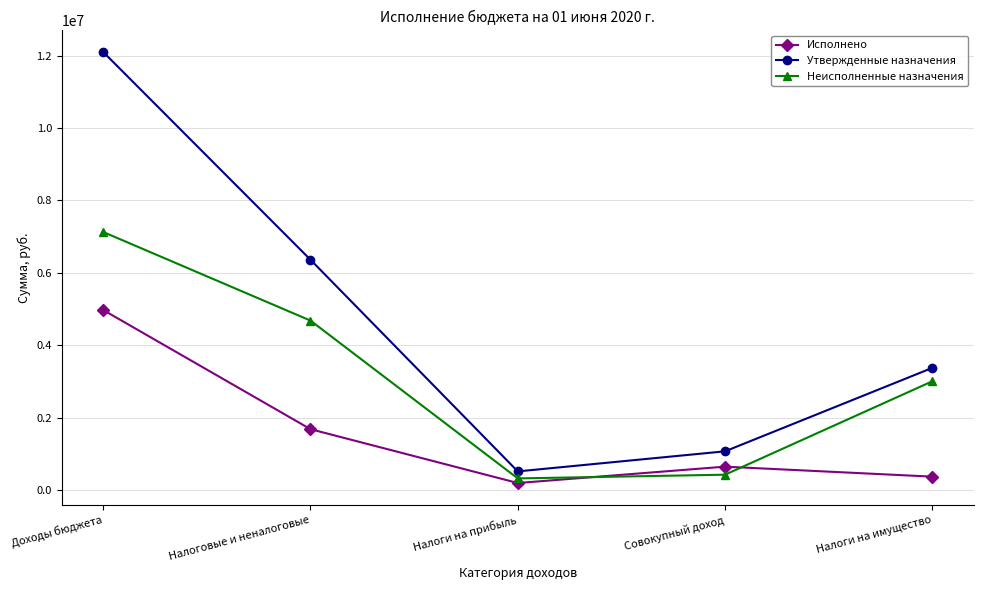

True or false: Утвержденные назначения and Исполнено intersect in this chart.

False